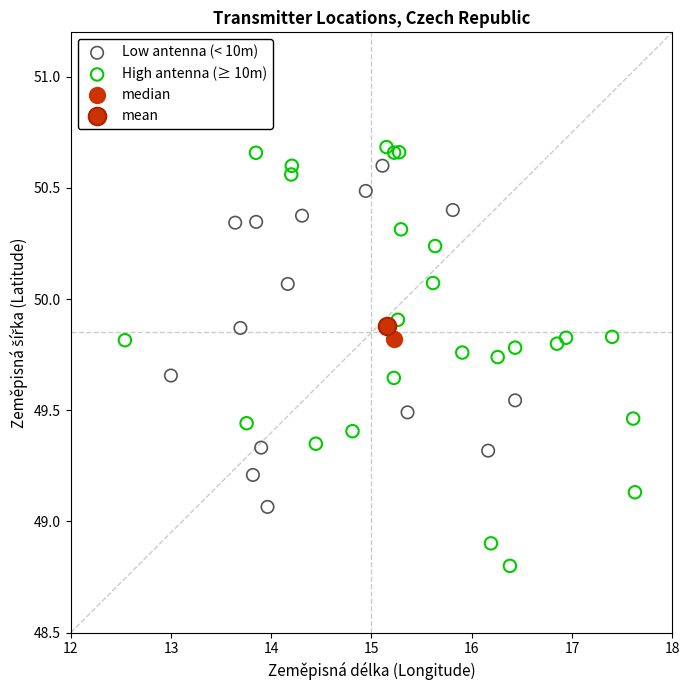

Which series reaches the minimum Y coordinate?

High antenna (≥ 10m)